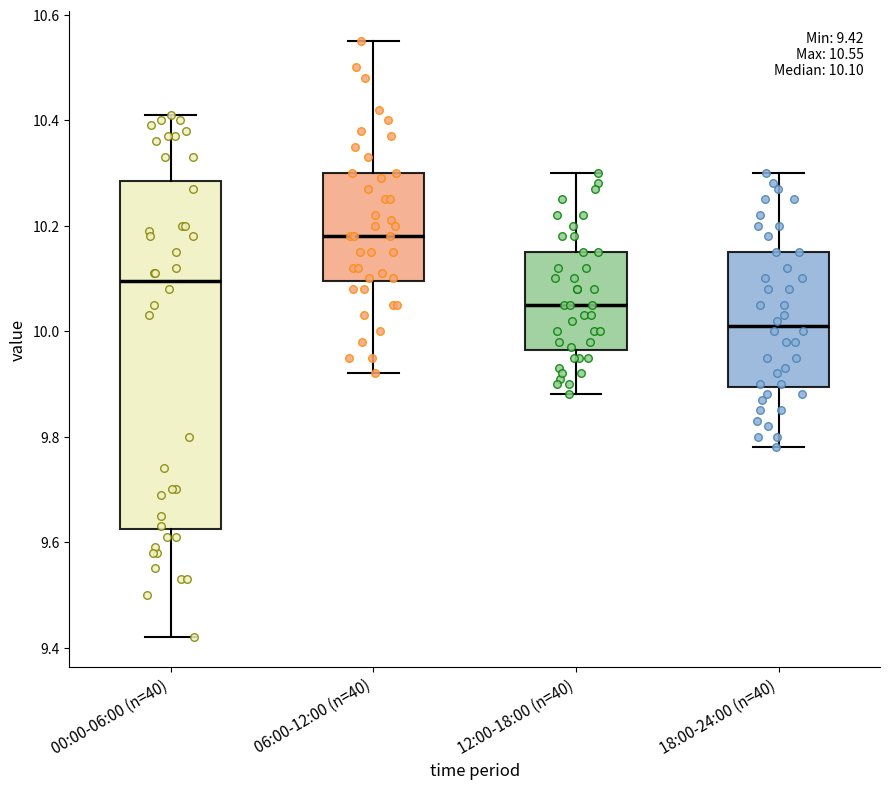

Comparing the boxes themselves (not the whiskers), which one is the tallest?

00:00-06:00 (n=40)